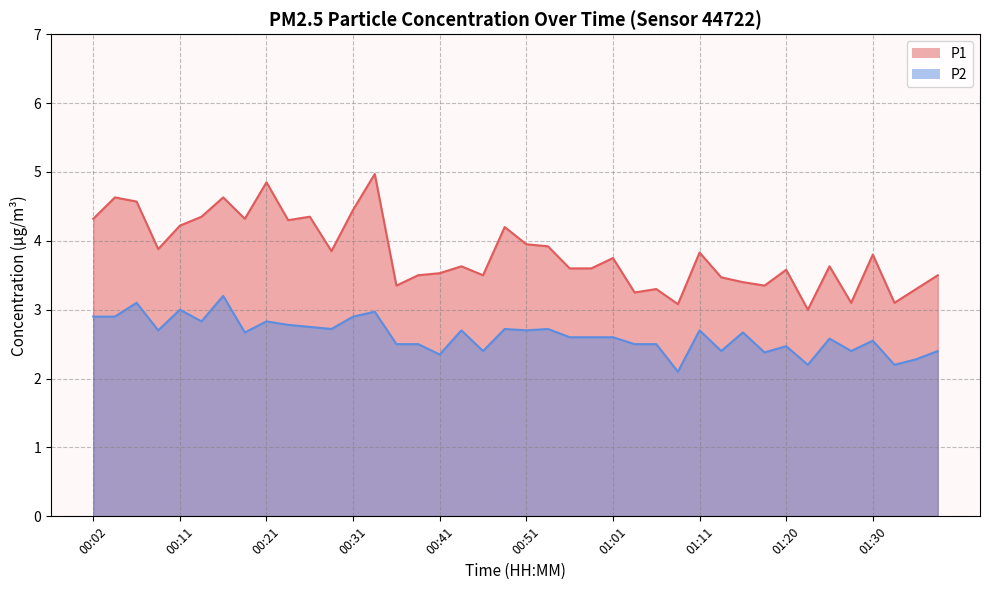

Reading left to right, transcribe all the data shown in this chart.

P1: 4.3	4.6	4.6	3.9	4.2	4.3	4.6	4.3	4.8	4.3	4.3	3.9	4.5	5.0	3.4	3.5	3.5	3.6	3.5	4.2	4.0	3.9	3.6	3.6	3.8	3.2	3.3	3.1	3.8	3.5	3.4	3.4	3.6	3.0	3.6	3.1	3.8	3.1	3.3	3.5
P2: 2.9	2.9	3.1	2.7	3.0	2.8	3.2	2.7	2.8	2.8	2.8	2.7	2.9	3.0	2.5	2.5	2.4	2.7	2.4	2.7	2.7	2.7	2.6	2.6	2.6	2.5	2.5	2.1	2.7	2.4	2.7	2.4	2.5	2.2	2.6	2.4	2.5	2.2	2.3	2.4